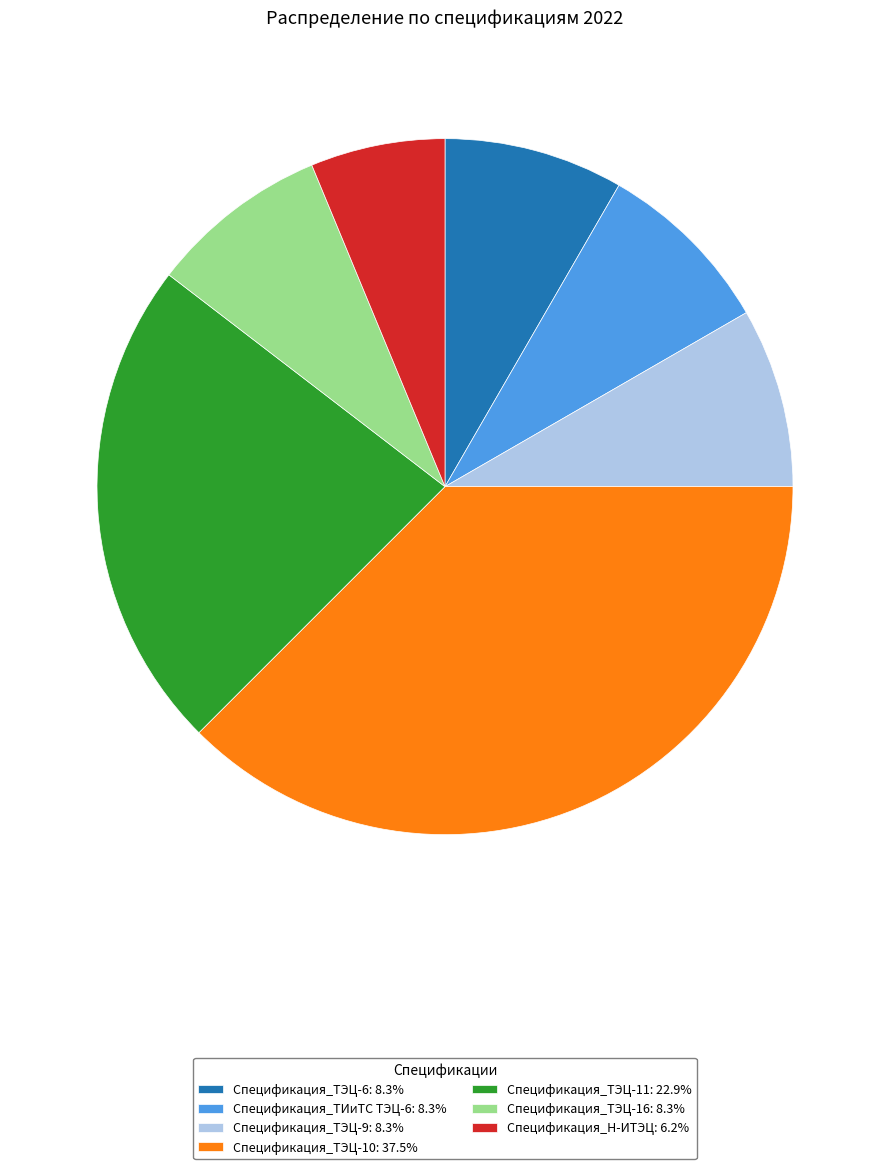

How many segments does this pie chart have?

7